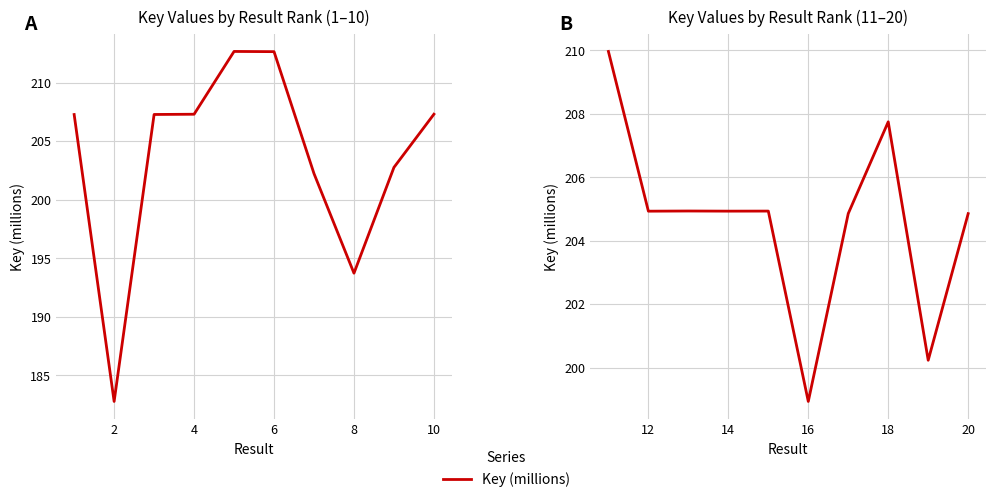

Which has a higher value, 14 or 12?

14